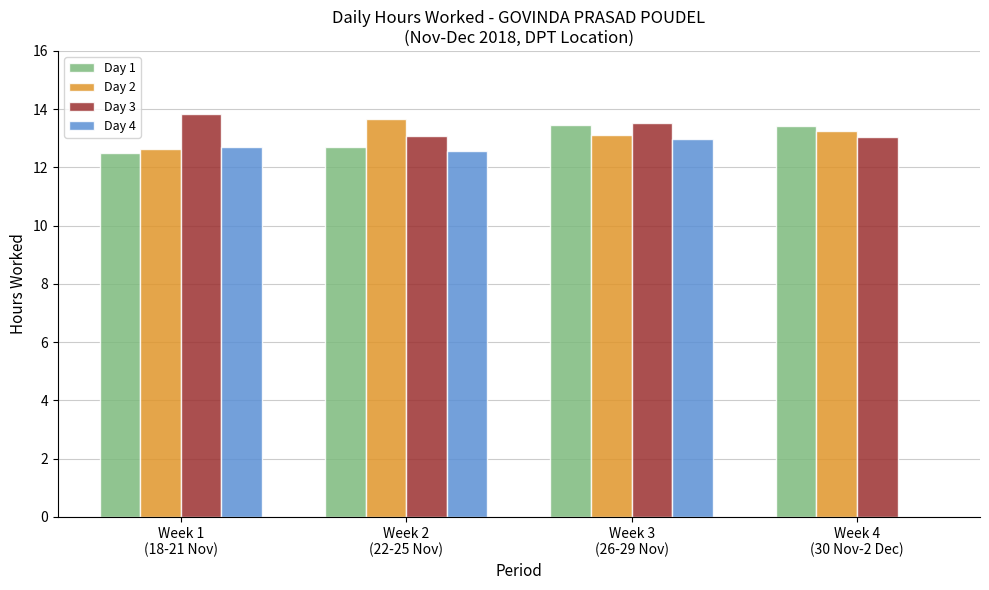

Which series has the widest spread of values?

Day 4